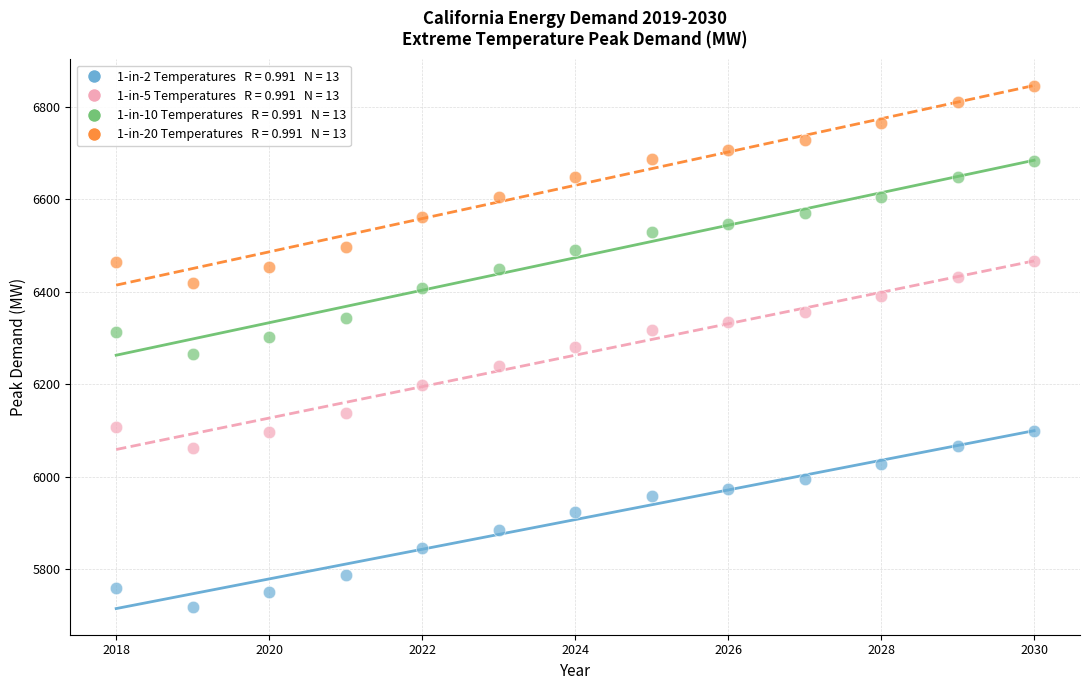

Across all data points, what is the range of Y values (max minus min)?

1127.8